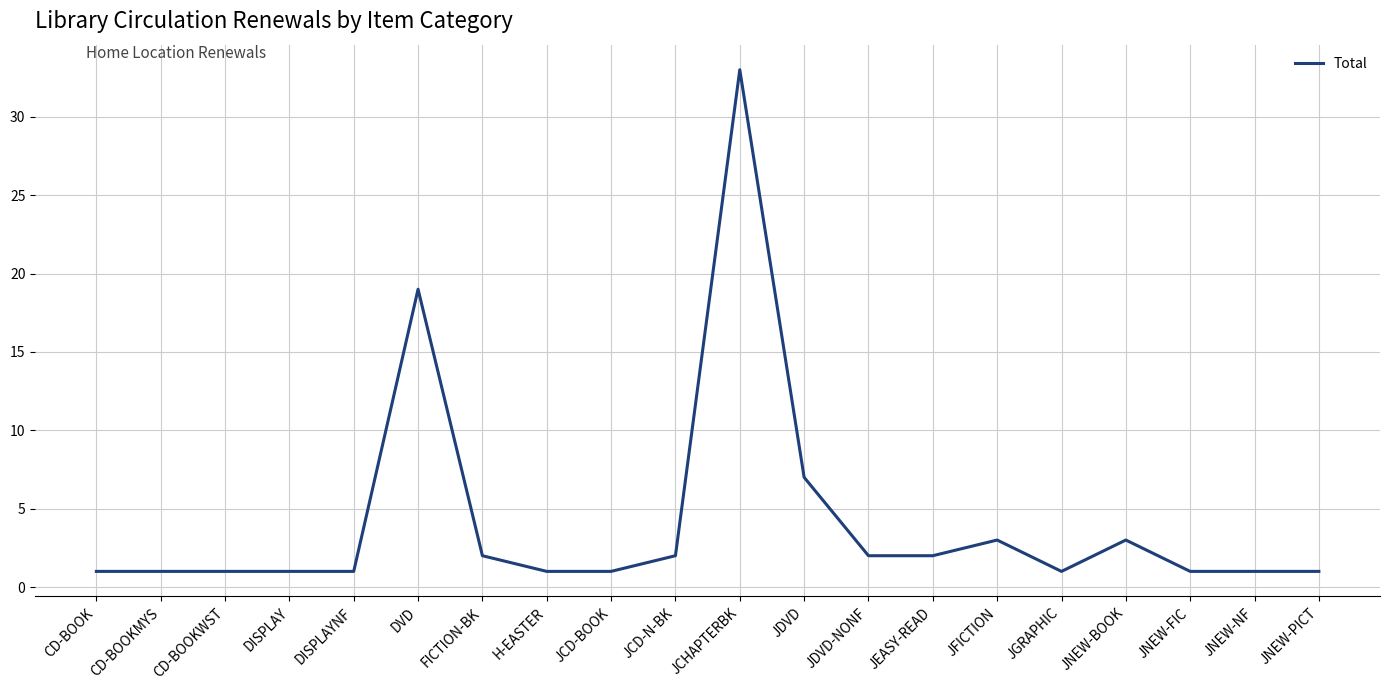

What is the change in value from DVD to FICTION-BK?

-17